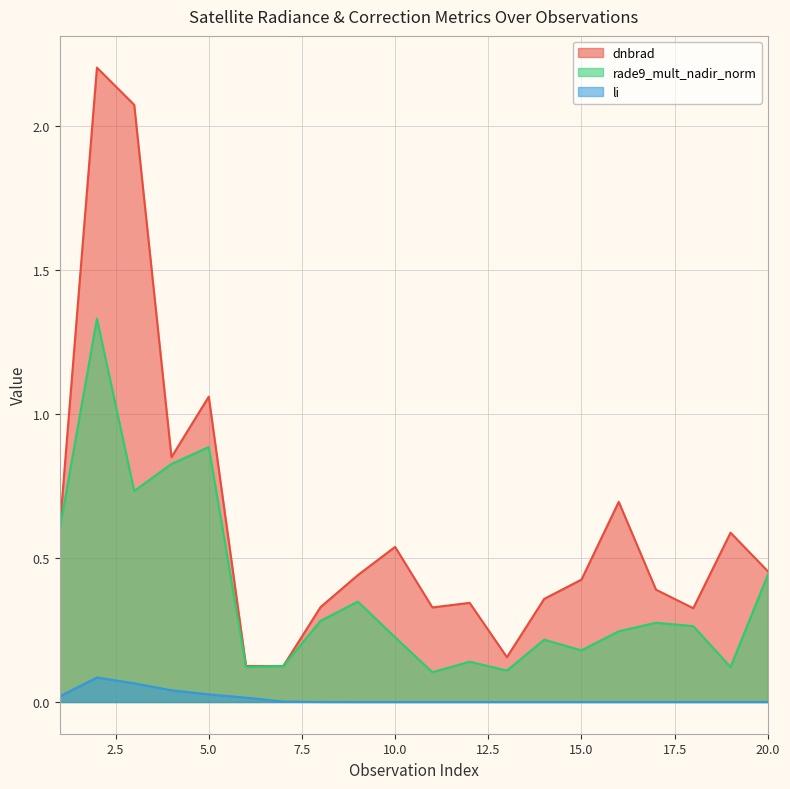

At which category is the sum across all series the highest?

2